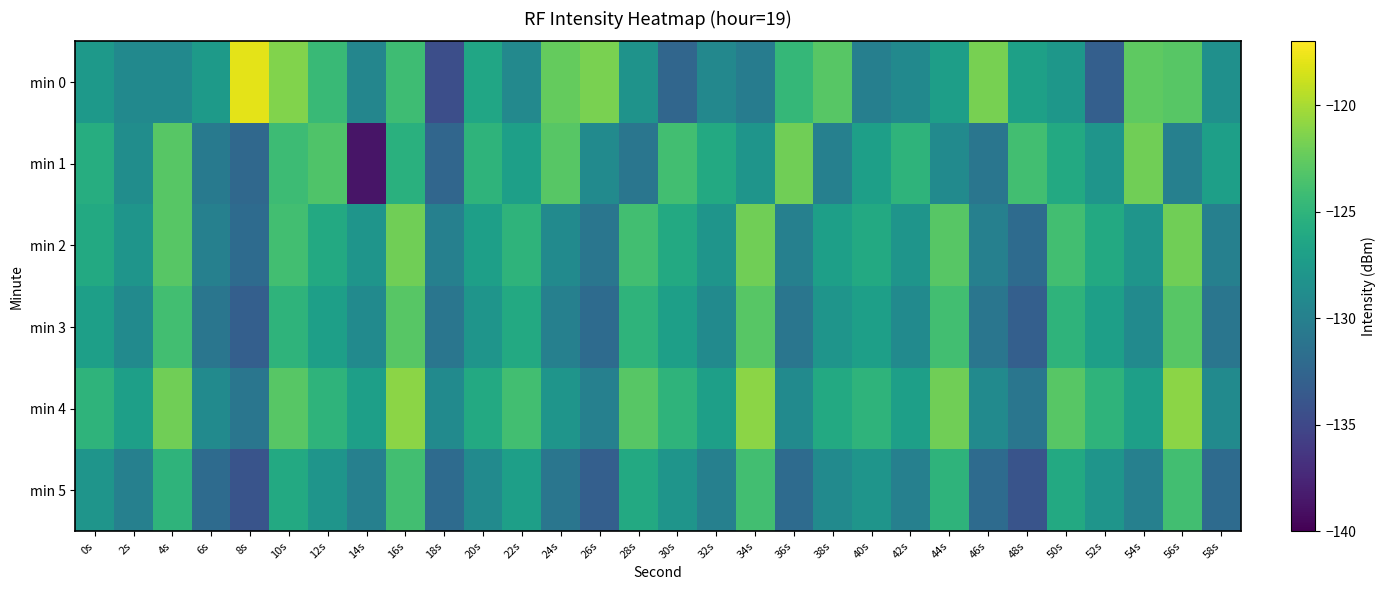

Reading right to left, list all the values displayed in this chart.

min 0: 58s=-128.5	56s=-123.0	54s=-122.7	52s=-133.1	50s=-127.8	48s=-126.9	46s=-121.7	44s=-127.1	42s=-129.1	40s=-130.0	38s=-122.9	36s=-124.6	34s=-130.3	32s=-129.2	30s=-132.4	28s=-128.2	26s=-121.6	24s=-122.4	22s=-129.2	20s=-126.4	18s=-134.4	16s=-124.2	14s=-129.5	12s=-124.4	10s=-121.3	8s=-117.9	6s=-127.4	4s=-129.1	2s=-129.1	0s=-127.6
min 1: 58s=-127.0	56s=-130.0	54s=-122.0	52s=-128.0	50s=-126.0	48s=-124.0	46s=-131.0	44s=-129.0	42s=-125.0	40s=-127.0	38s=-130.0	36s=-122.0	34s=-128.0	32s=-126.0	30s=-124.0	28s=-131.0	26s=-129.0	24s=-123.0	22s=-127.0	20s=-125.0	18s=-132.4	16s=-125.4	14s=-138.7	12s=-123.4	10s=-124.2	8s=-132.3	6s=-130.7	4s=-123.0	2s=-128.8	0s=-125.7
min 2: 58s=-130.0	56s=-122.0	54s=-128.0	52s=-126.0	50s=-124.0	48s=-132.0	46s=-130.0	44s=-123.0	42s=-128.0	40s=-126.0	38s=-127.0	36s=-130.0	34s=-122.0	32s=-128.0	30s=-126.0	28s=-124.0	26s=-131.0	24s=-129.0	22s=-125.0	20s=-127.0	18s=-130.0	16s=-122.0	14s=-128.0	12s=-126.0	10s=-124.0	8s=-132.0	6s=-130.0	4s=-123.0	2s=-128.0	0s=-126.0
min 3: 58s=-131.0	56s=-123.0	54s=-129.0	52s=-127.0	50s=-125.0	48s=-133.0	46s=-131.0	44s=-124.0	42s=-129.0	40s=-127.0	38s=-128.0	36s=-131.0	34s=-123.0	32s=-129.0	30s=-127.0	28s=-125.0	26s=-132.0	24s=-130.0	22s=-126.0	20s=-128.0	18s=-131.0	16s=-123.0	14s=-129.0	12s=-127.0	10s=-125.0	8s=-133.0	6s=-131.0	4s=-124.0	2s=-129.0	0s=-127.0
min 4: 58s=-129.0	56s=-121.0	54s=-127.0	52s=-125.0	50s=-123.0	48s=-131.0	46s=-129.0	44s=-122.0	42s=-127.0	40s=-125.0	38s=-126.0	36s=-129.0	34s=-121.0	32s=-127.0	30s=-125.0	28s=-123.0	26s=-130.0	24s=-128.0	22s=-124.0	20s=-126.0	18s=-129.0	16s=-121.0	14s=-127.0	12s=-125.0	10s=-123.0	8s=-131.0	6s=-129.0	4s=-122.0	2s=-127.0	0s=-125.0
min 5: 58s=-132.0	56s=-124.0	54s=-130.0	52s=-128.0	50s=-126.0	48s=-134.0	46s=-132.0	44s=-125.0	42s=-130.0	40s=-128.0	38s=-129.0	36s=-132.0	34s=-124.0	32s=-130.0	30s=-128.0	28s=-126.0	26s=-133.0	24s=-131.0	22s=-127.0	20s=-129.0	18s=-132.0	16s=-124.0	14s=-130.0	12s=-128.0	10s=-126.0	8s=-134.0	6s=-132.0	4s=-125.0	2s=-130.0	0s=-128.0